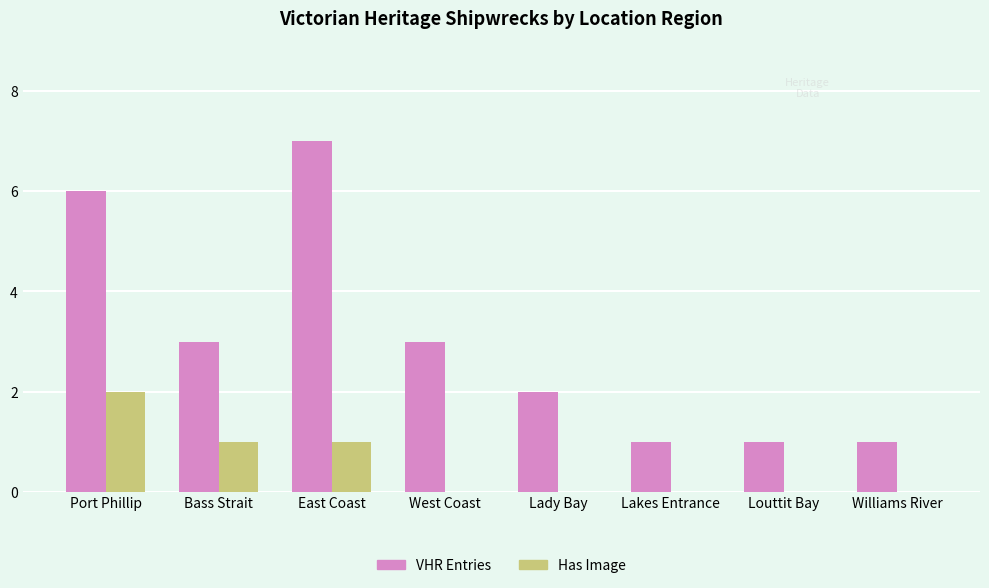

What is the total value across all series at Bass Strait?

4